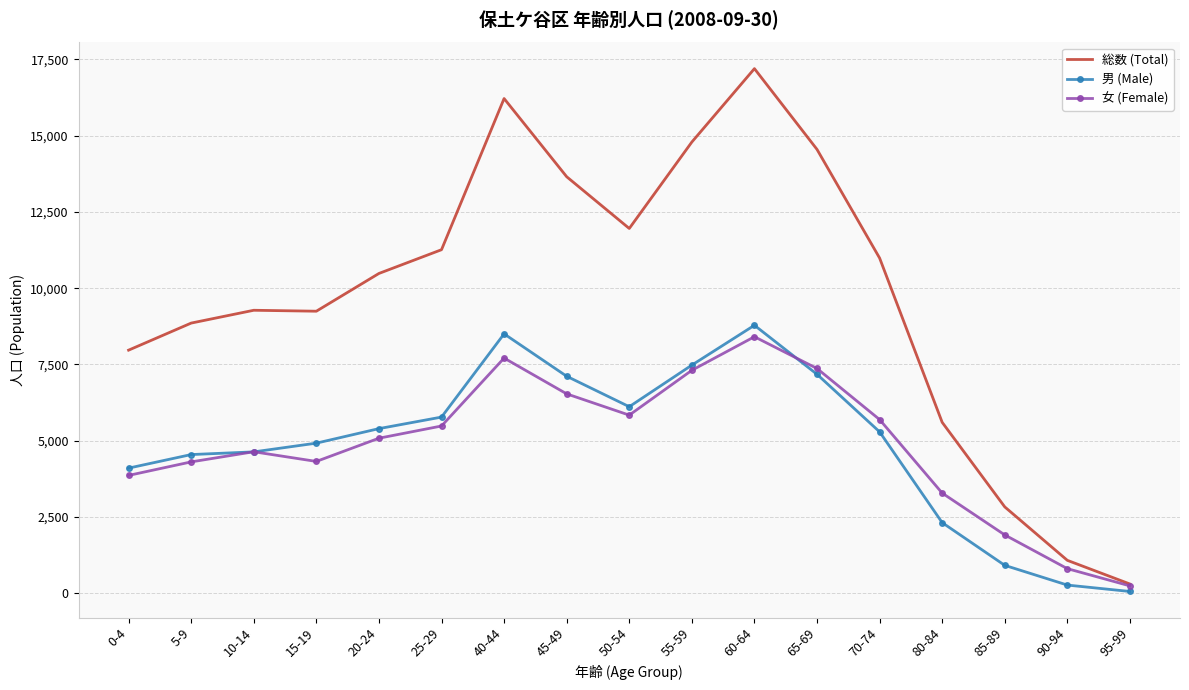

What is the total value across all series at 60-64?

34386